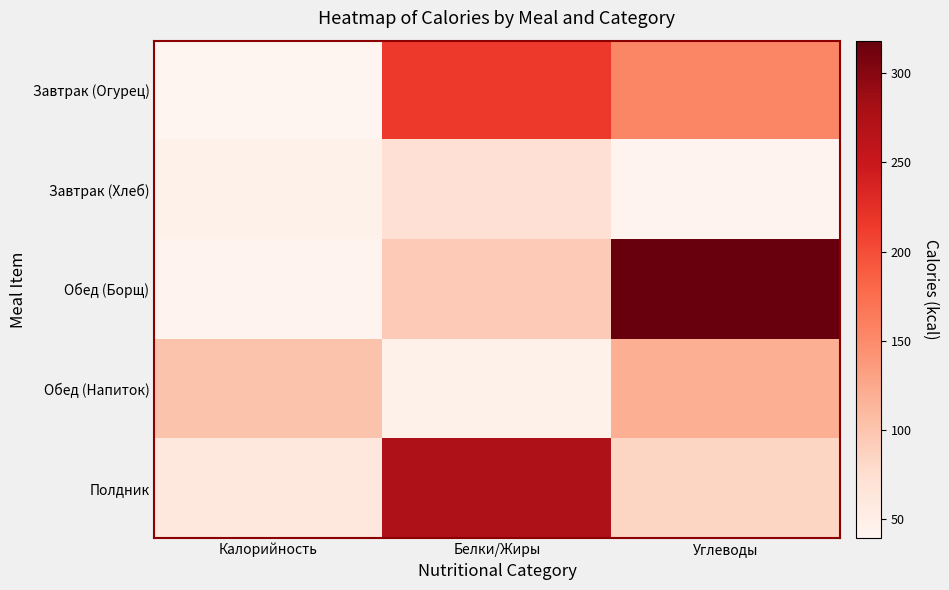

Between Калорийность and Углеводы, which is larger?

Углеводы